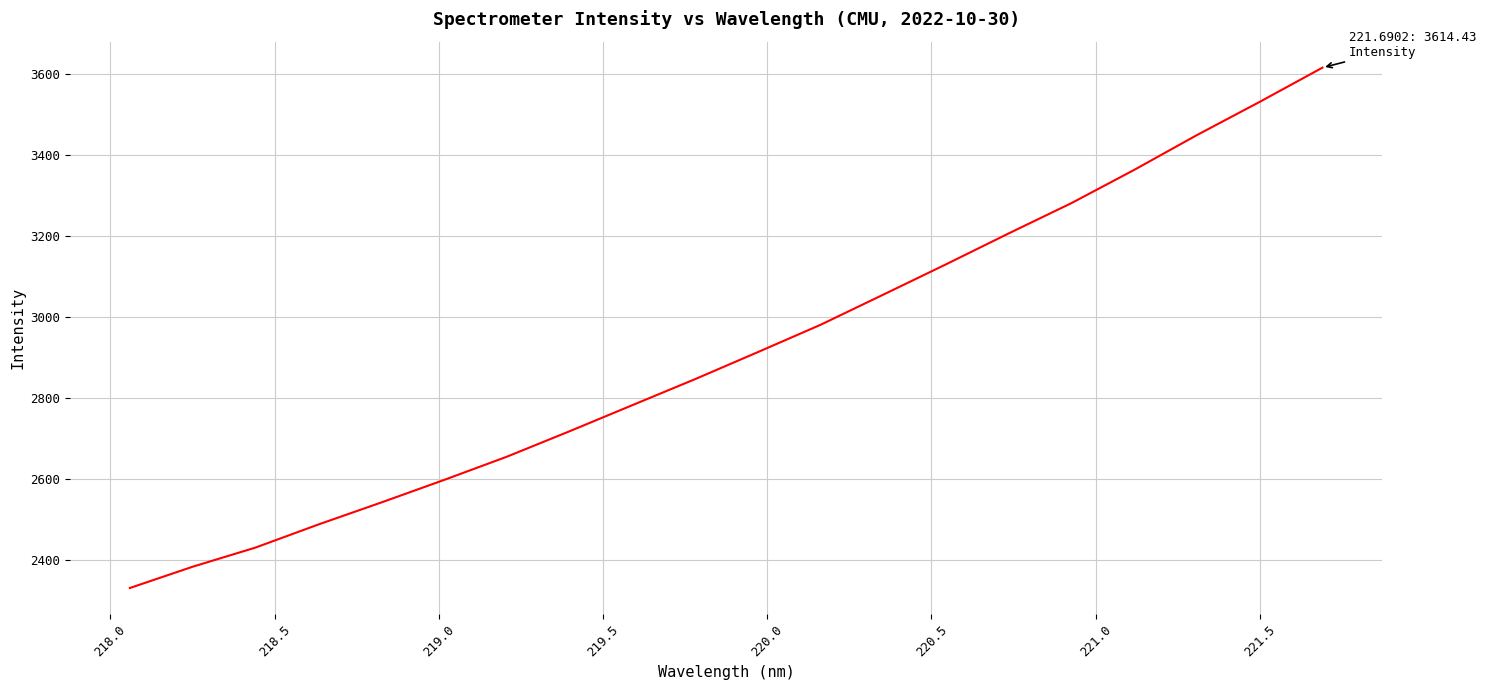

What is the difference between the maximum and minimum values?

1283.1